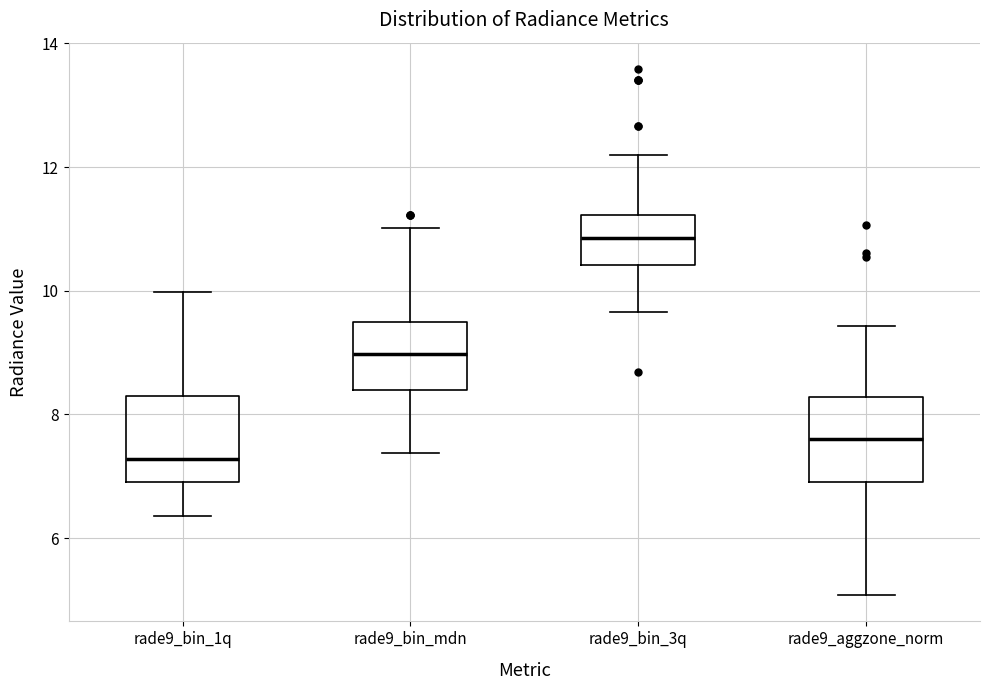

Reading left to right, read every box against the y-axis: the position of its median line, the range the box covers, and the ends of its whiskers. The values are not printed on the chart, so give them approximately, as read against the axis.

rade9_bin_1q: median 7.2, box 7.0 to 8.2, whiskers 6.4 to 10.0
rade9_bin_mdn: median 9.0, box 8.4 to 9.4, whiskers 7.4 to 11.0
rade9_bin_3q: median 10.8, box 10.4 to 11.2, whiskers 9.6 to 12.2
rade9_aggzone_norm: median 7.6, box 6.8 to 8.2, whiskers 5.0 to 9.4